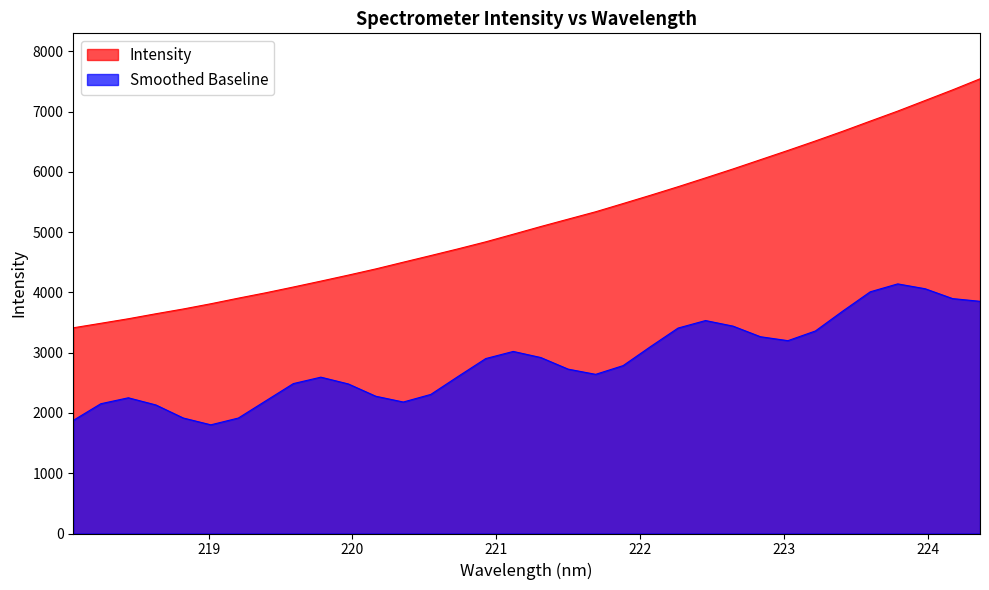

True or false: the data has more than 1 interior local peaks.

False